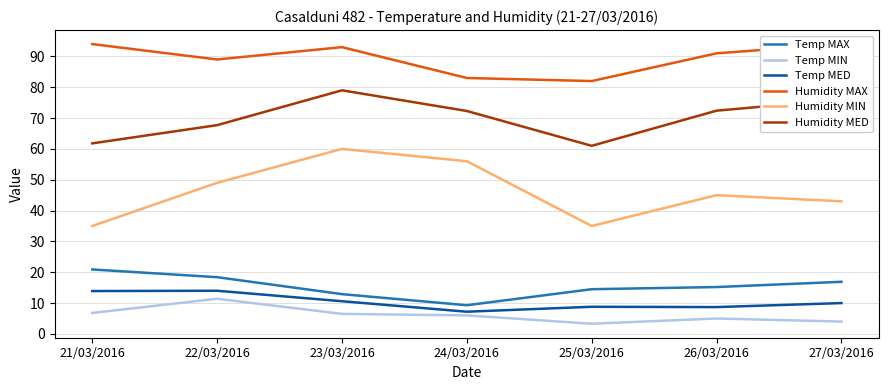

Between 26/03/2016 and 27/03/2016, which series saw the biggest shift?

Humidity MED